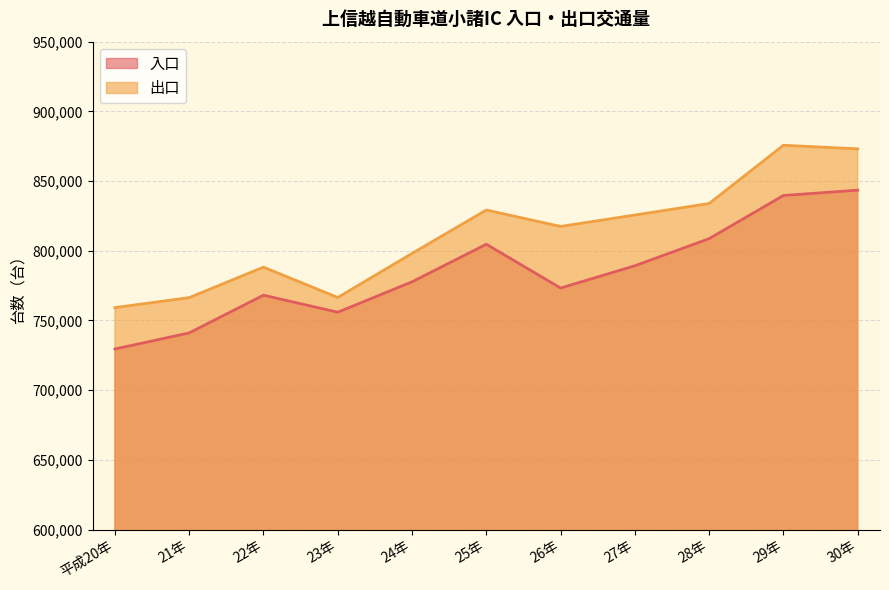

What is the sum of all 出口 values?

8933504